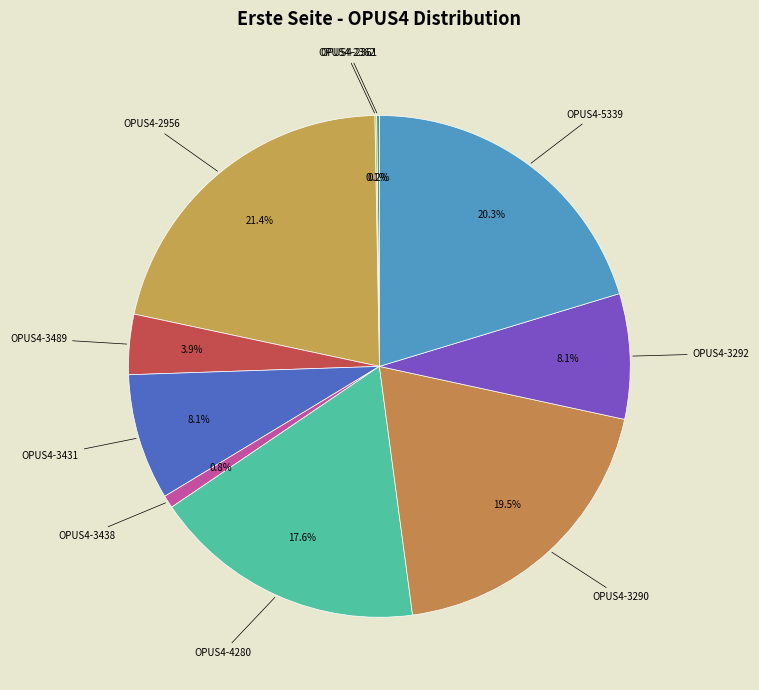

Which category has the biggest portion of the pie?

OPUS4-2956